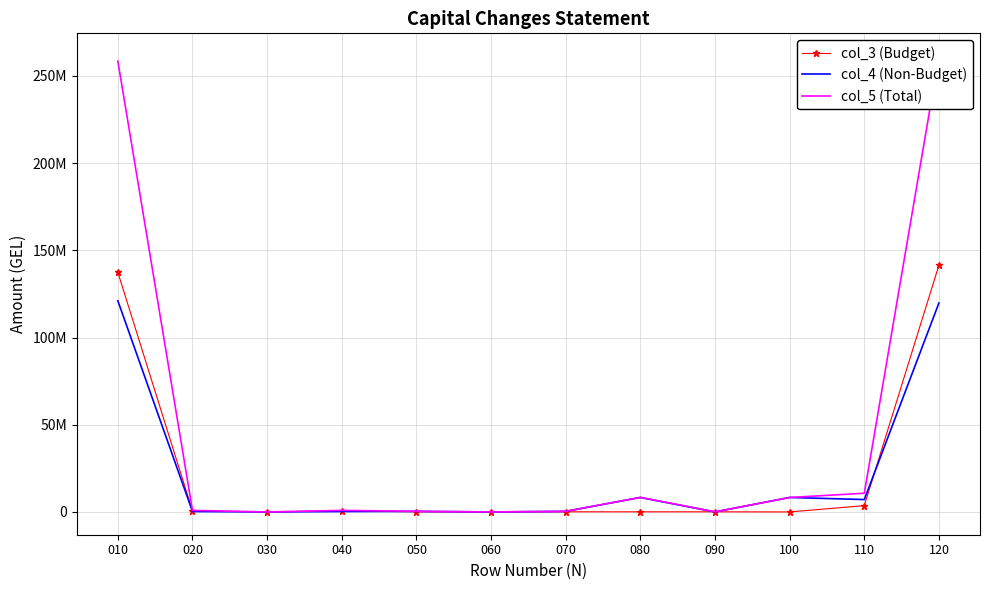

What is the value of the col_5 (Total) point at the 2nd from the left?

873658